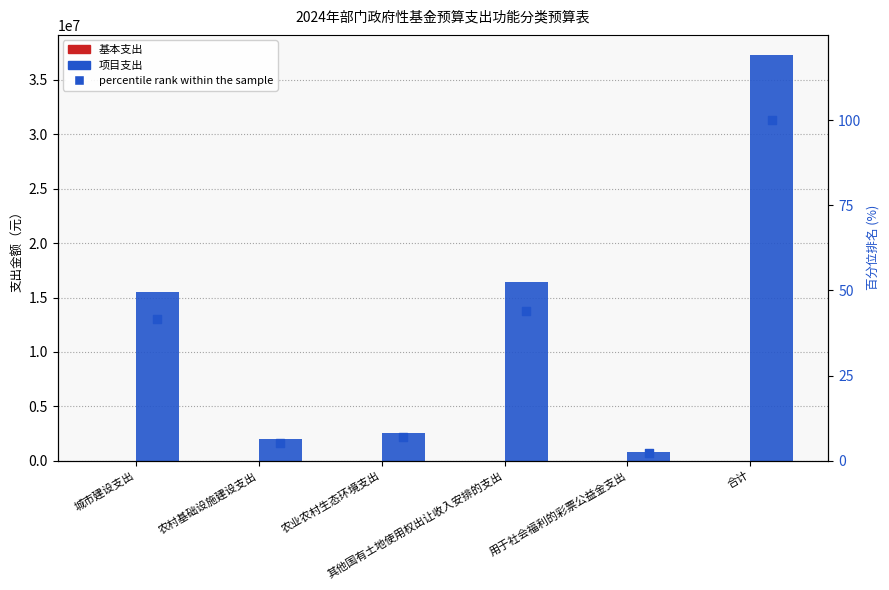

At which category is the sum across all series the highest?

合计